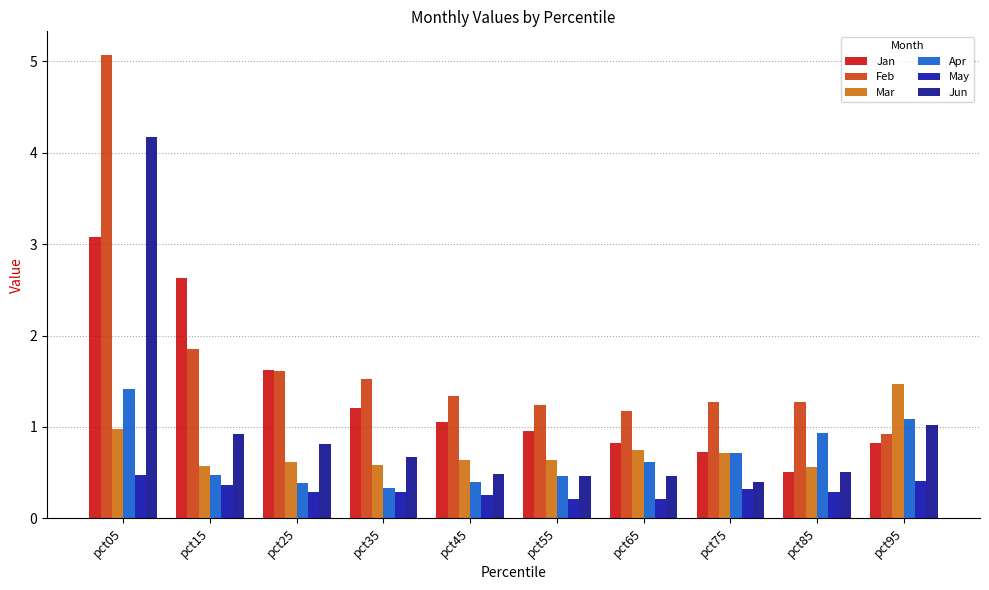

Is the value of May at pct85 greater than the value of Mar at pct65?

No